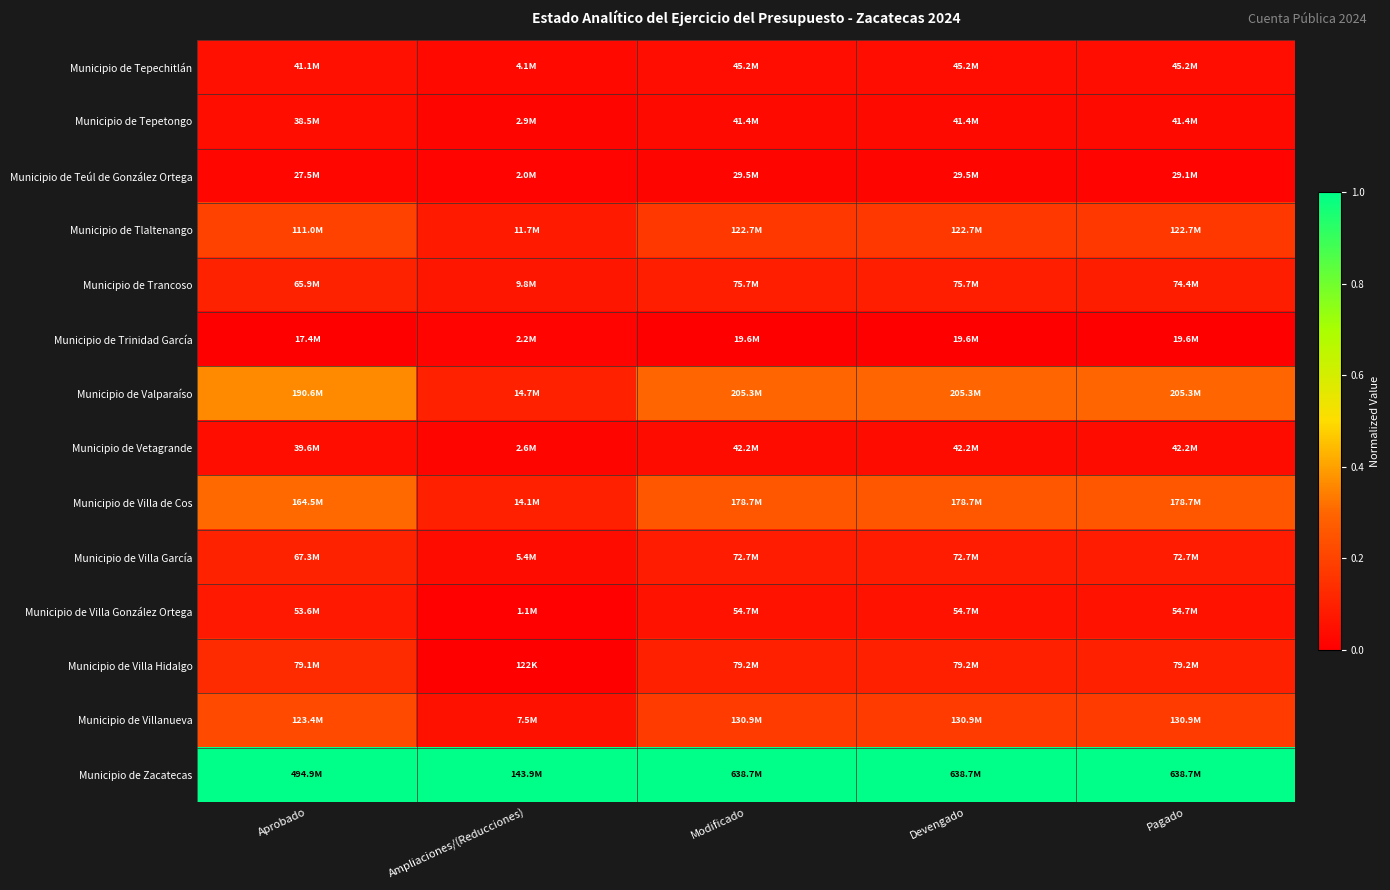

How many categories are shown in the chart?

5